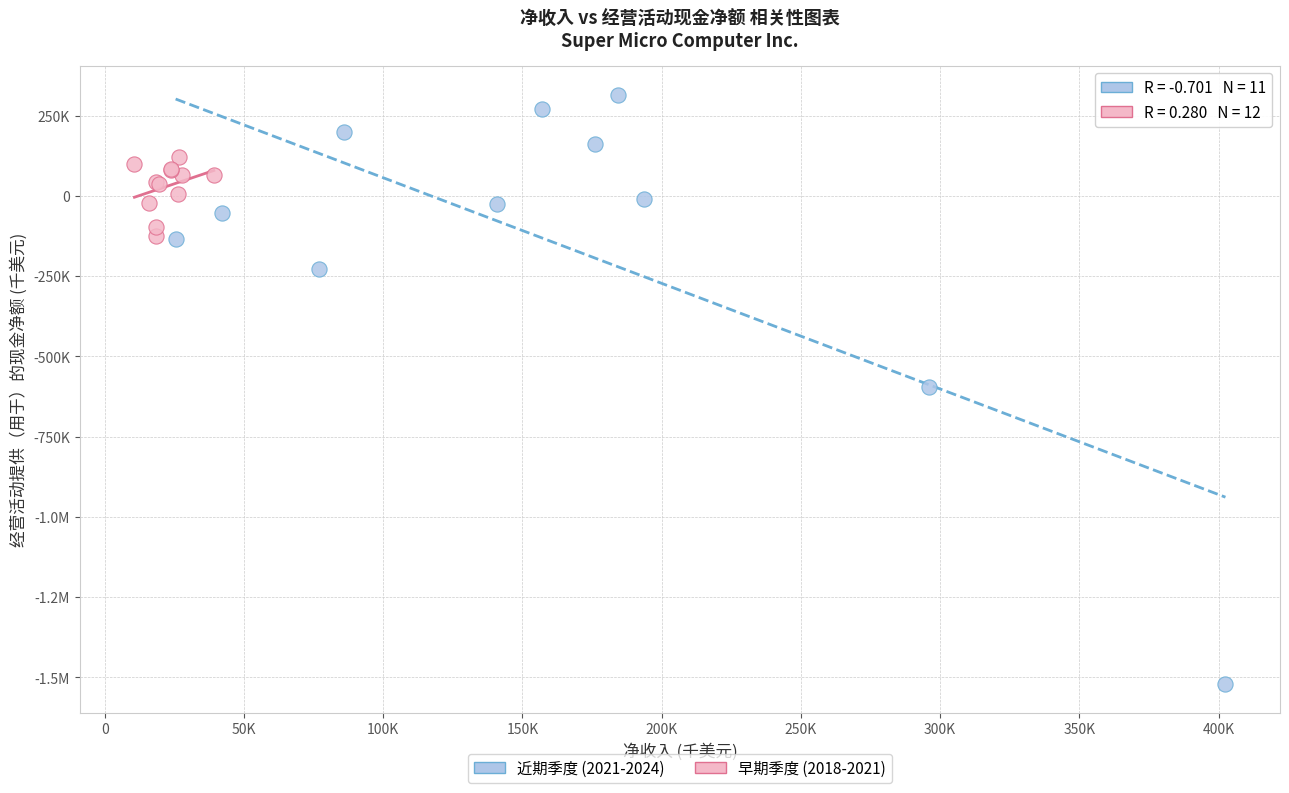

What are all the series names shown in the legend?

近期季度 (2021-2024), 早期季度 (2018-2021)